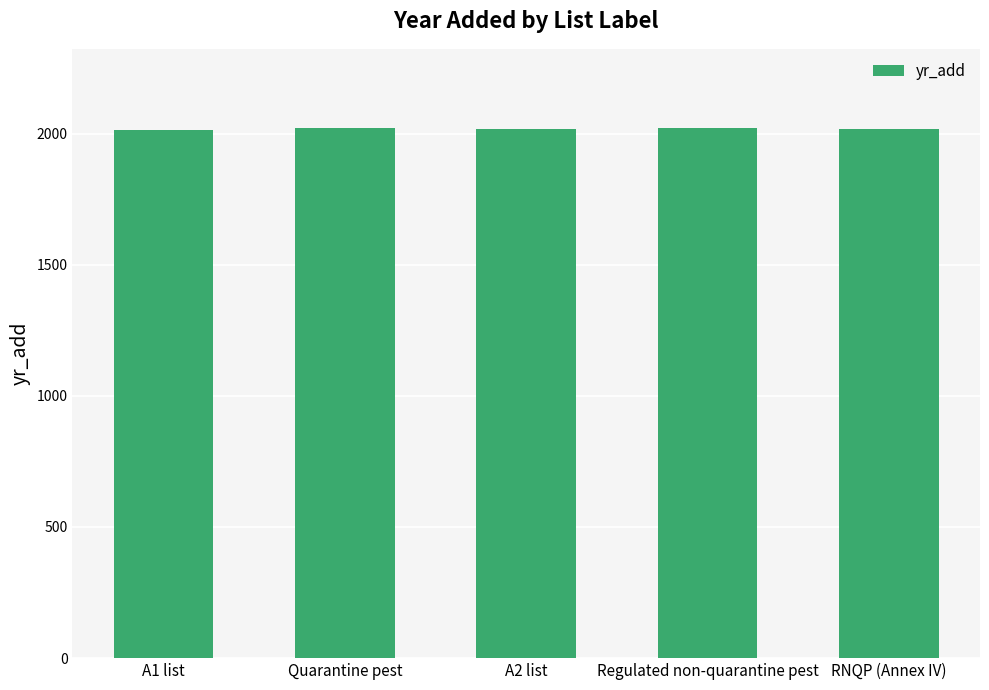

What is the smallest value displayed?

2012